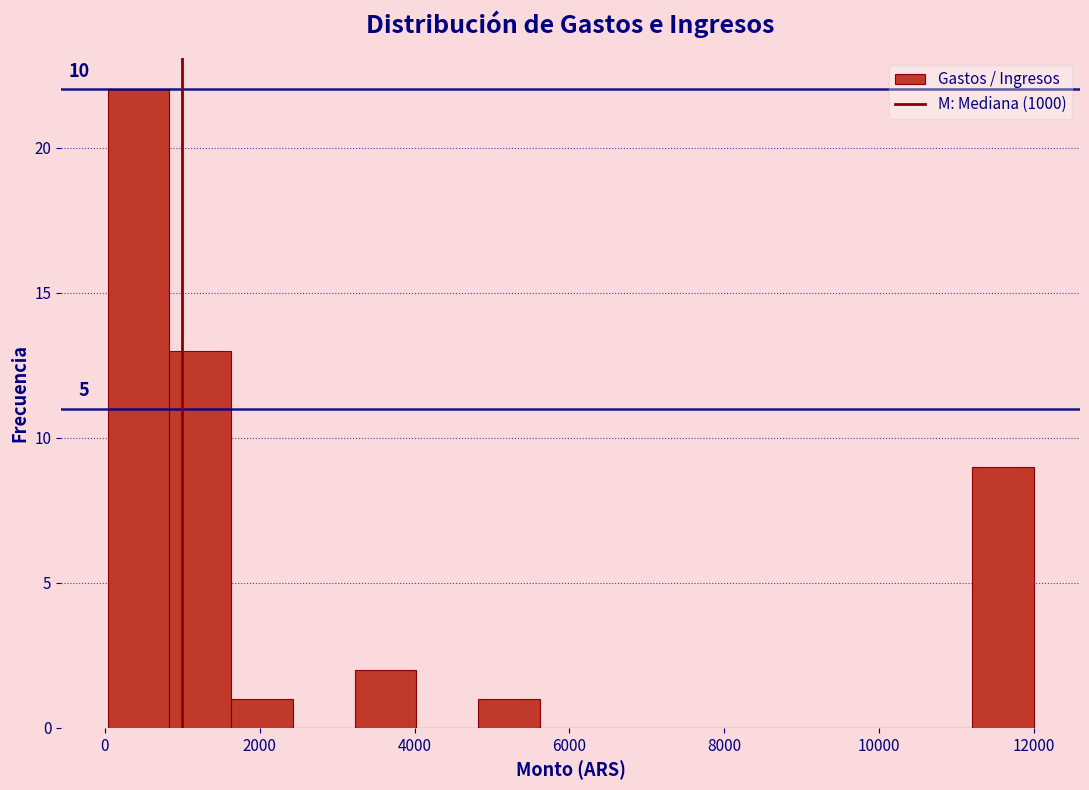

Read against the x-axis, roughly where is the centre of the tallest bar?

400